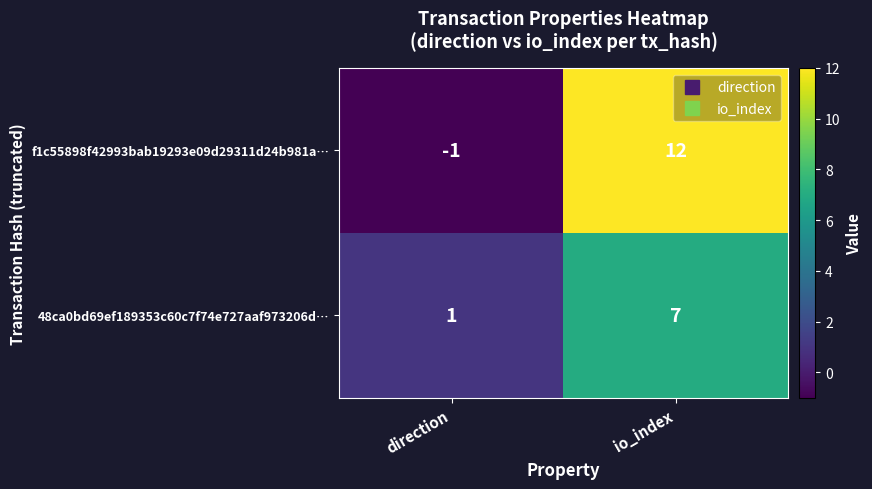

List the series in order of their peak value, lowest first.

48ca0bd69ef189353c60c7f74e727aaf973206d…, f1c55898f42993bab19293e09d29311d24b981a…